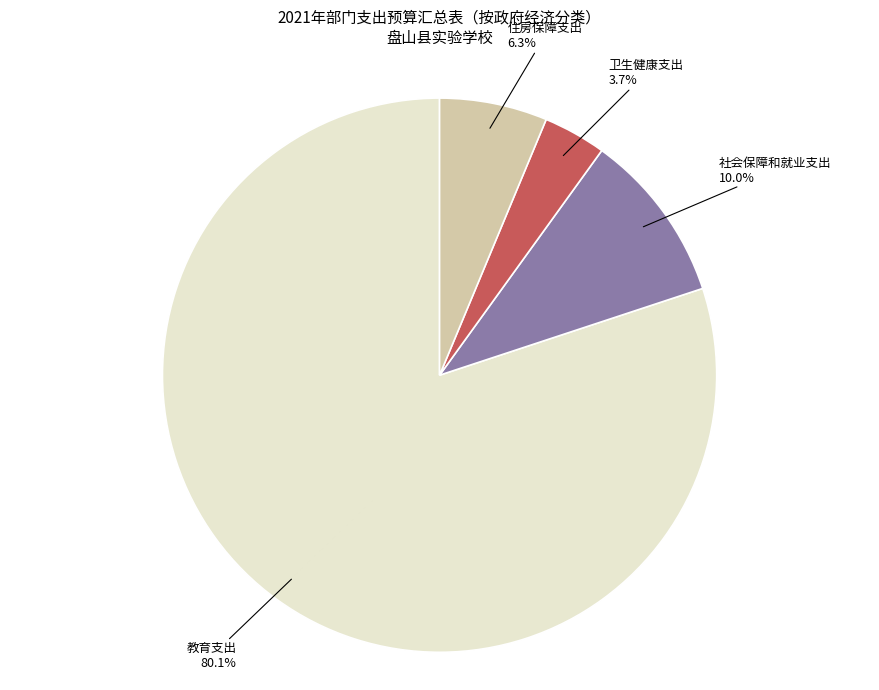

Which category has the smallest portion of the pie?

卫生健康支出